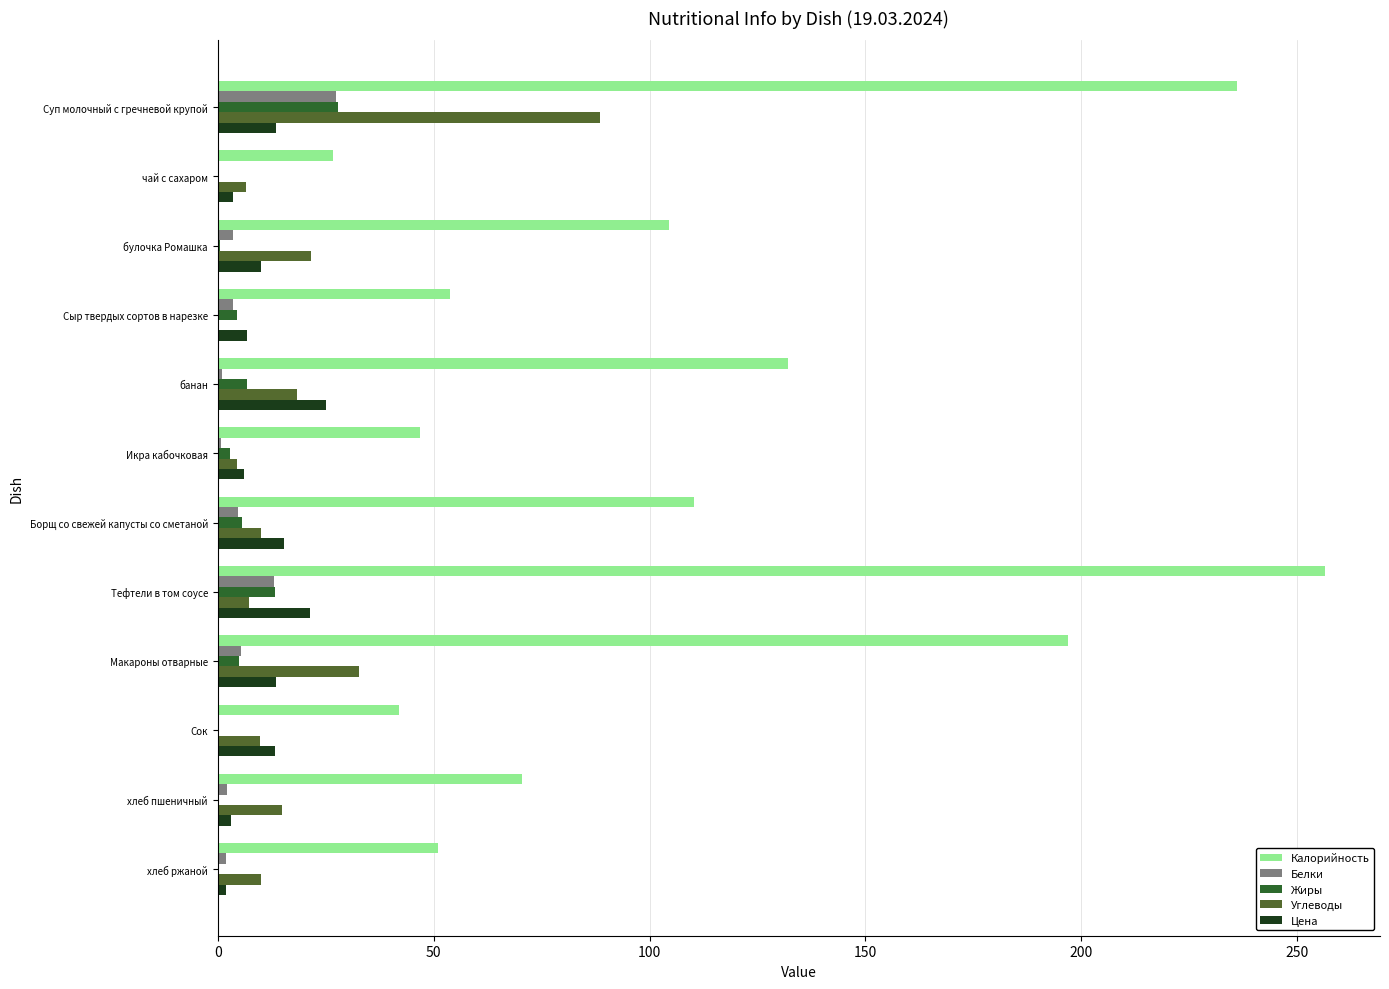

Which label corresponds to the largest value in the chart?

Тефтели в том соусе